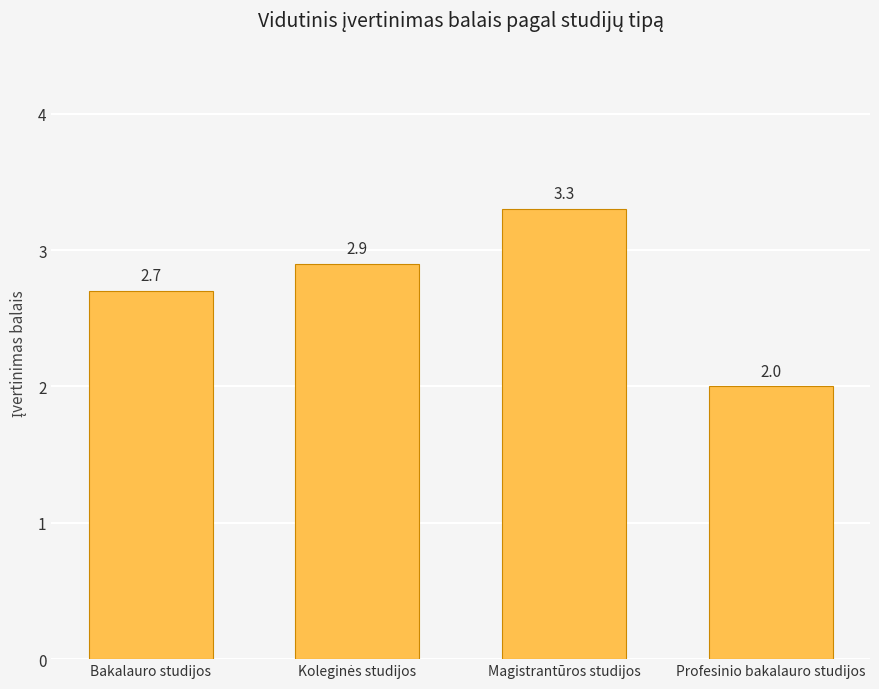

Read the value at Profesinio bakalauro studijos.

2.0